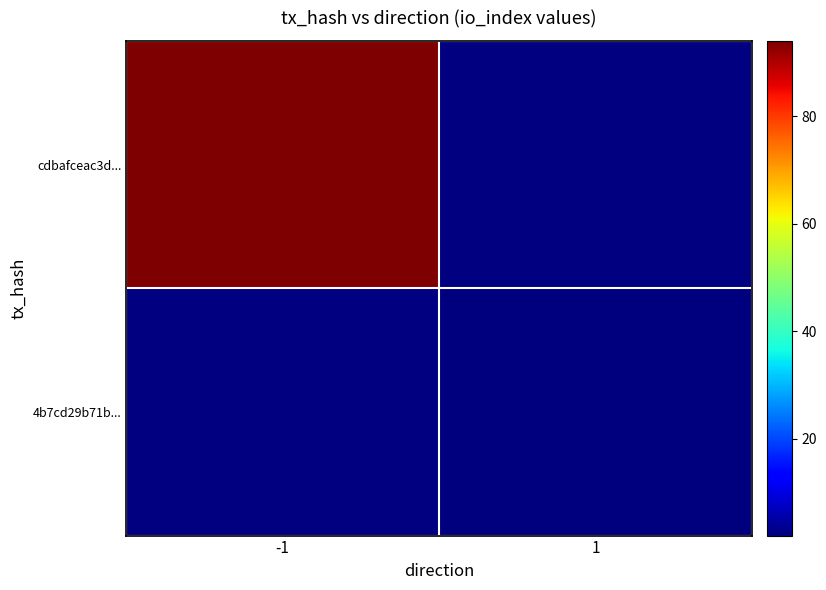

Is the value of 4b7cd29b71b... at -1 greater than the value of cdbafceac3d... at 1?

No